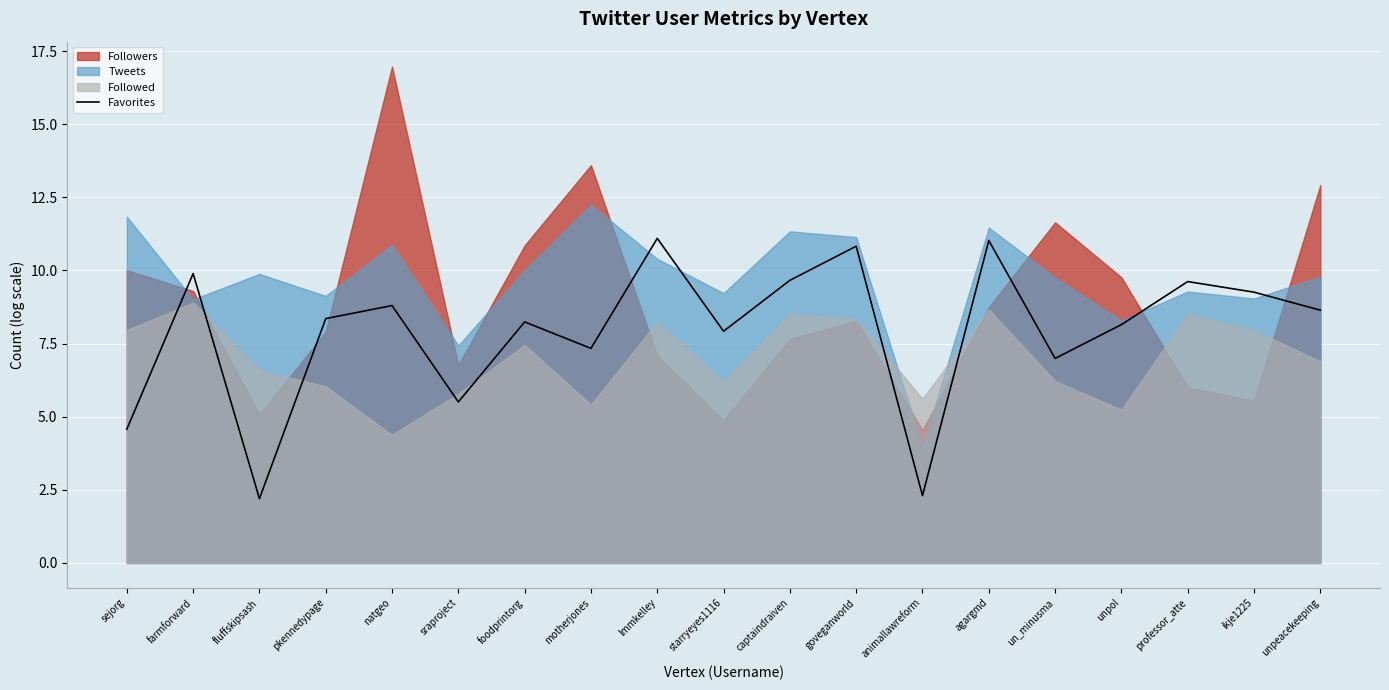

What is the difference between the values at starryeyes1116 and agargmd?

3.1